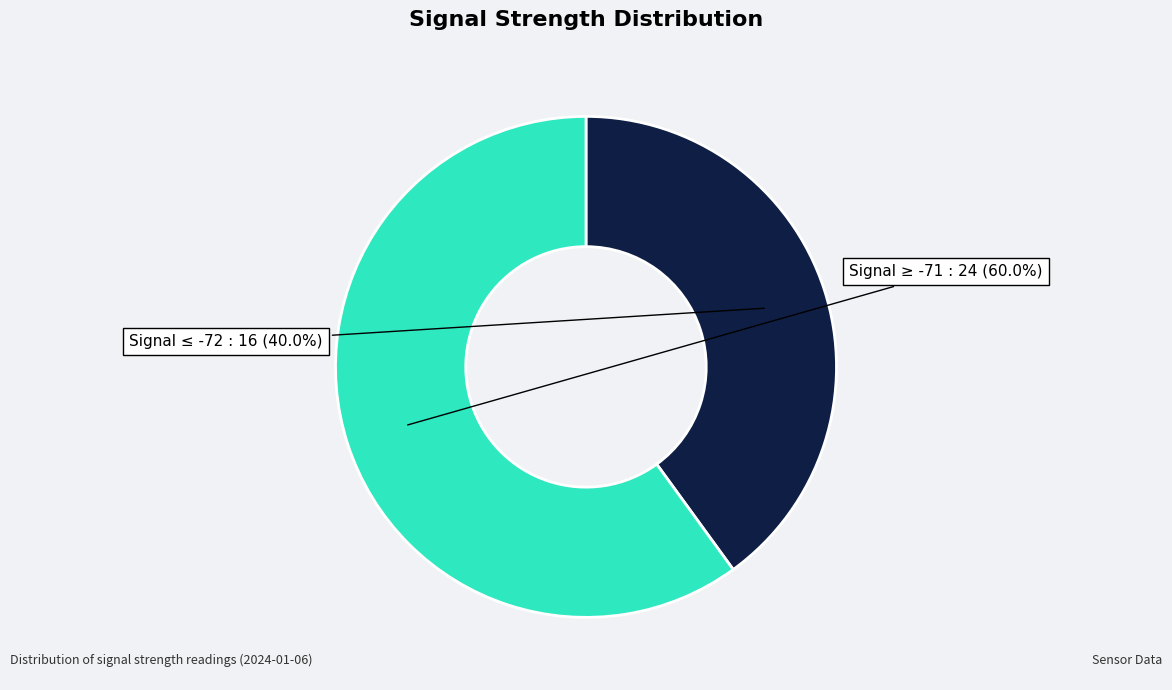

Is there a majority slice in this chart?

Yes